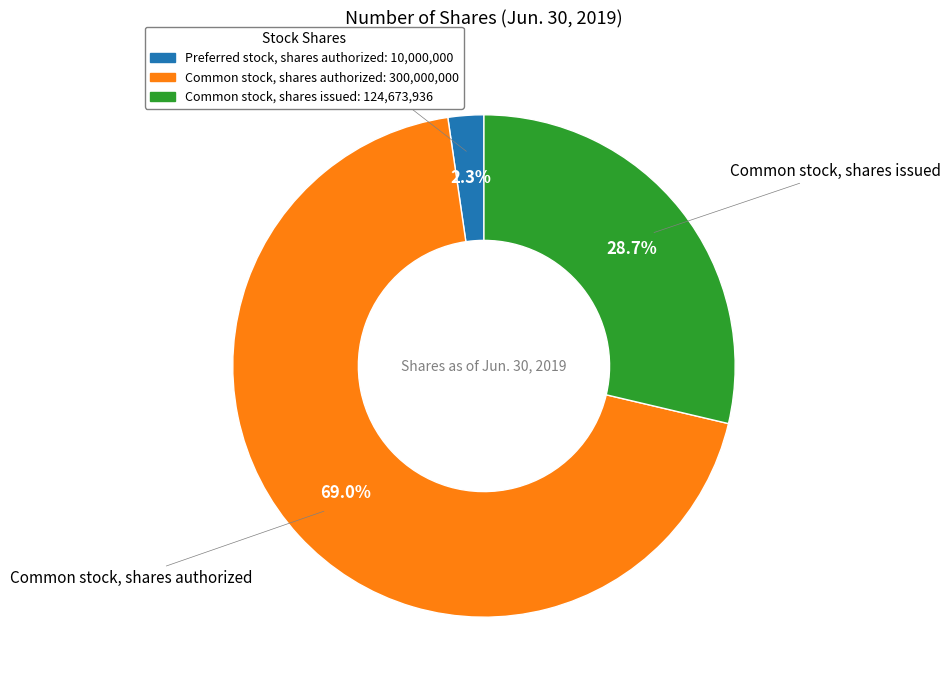

Approximately how many times larger is the value at Common stock, shares authorized compared to Preferred stock, shares authorized?

30.0